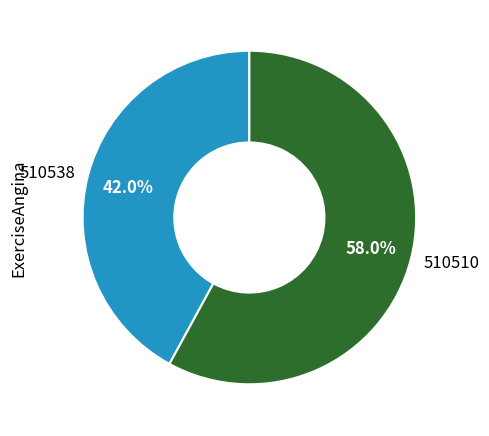

What portion of the pie excludes 510510?

42.0%